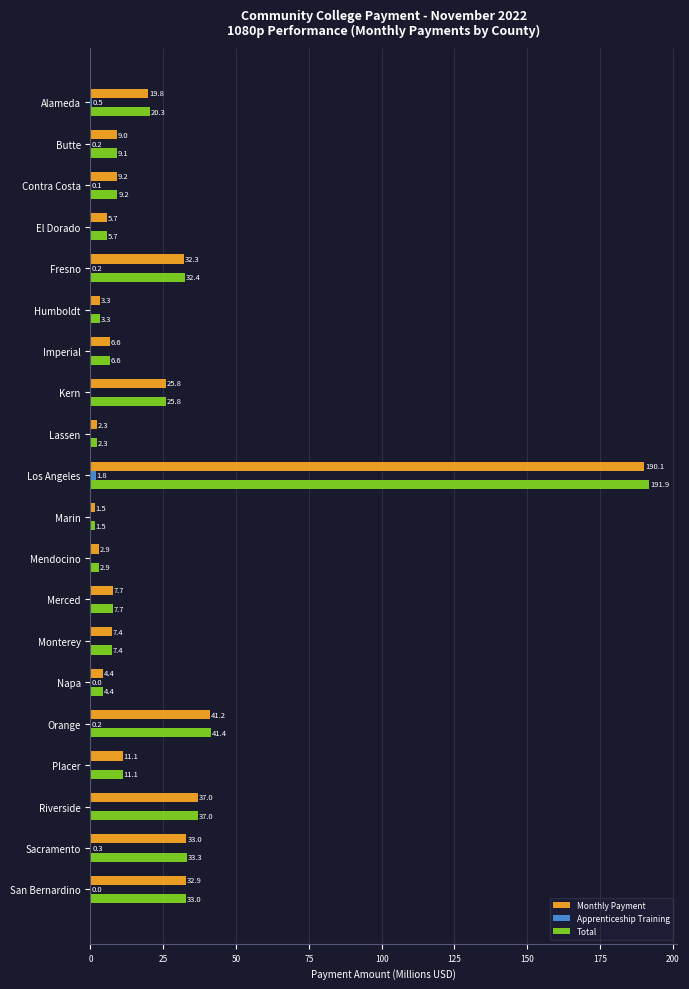

Which series has the largest total across all categories?

Total